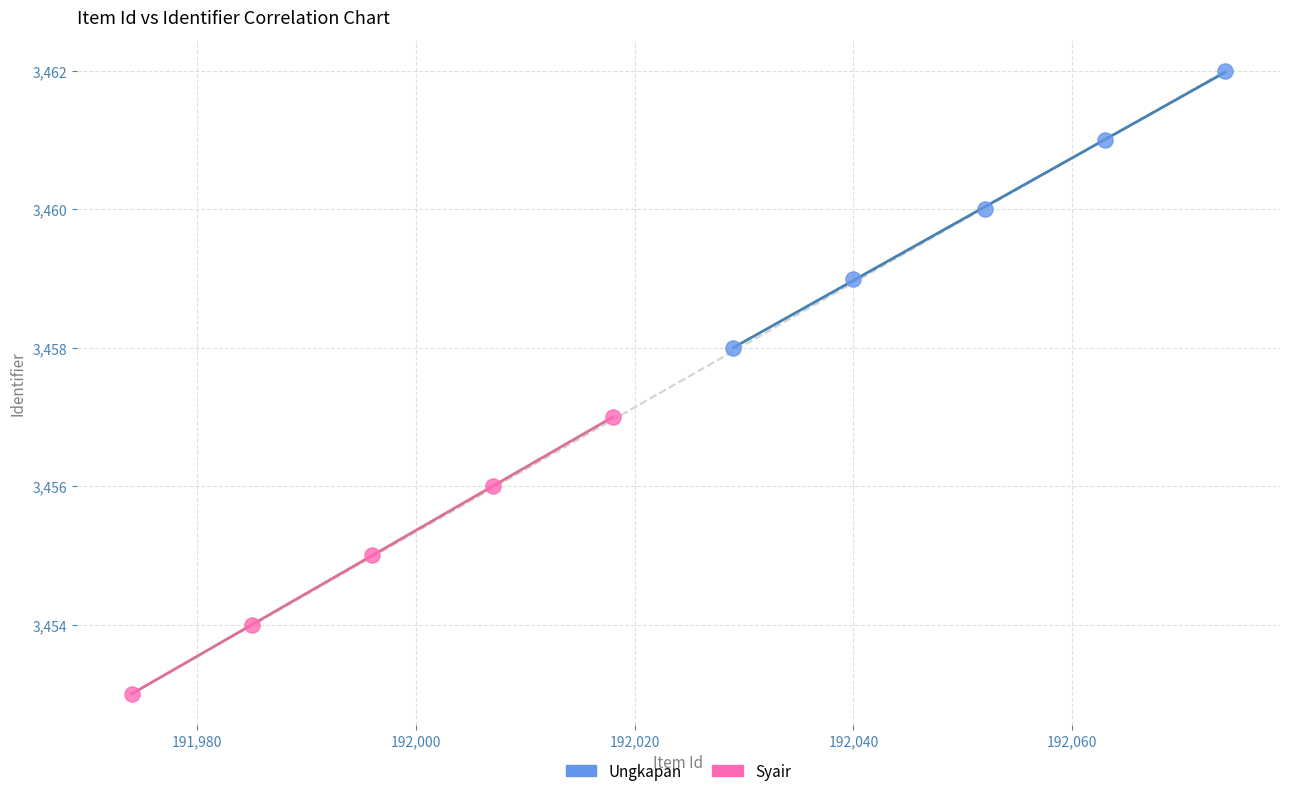

Which series contains the highest Y value?

Ungkapan